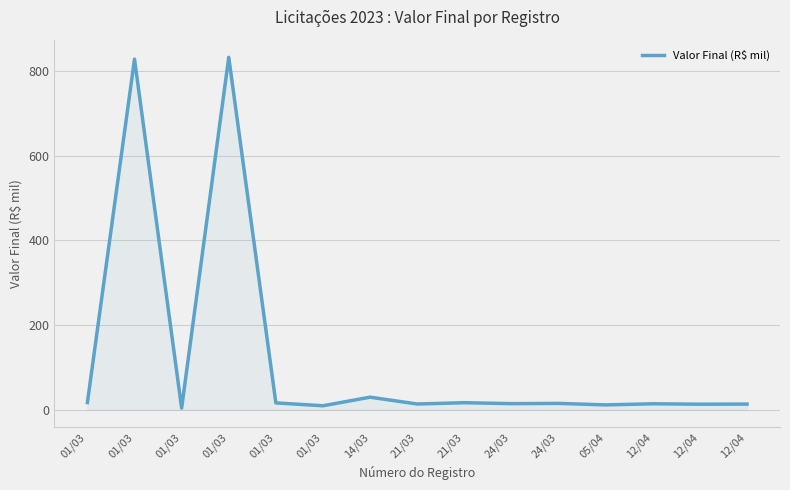

What is the sum of all values?

1849.2